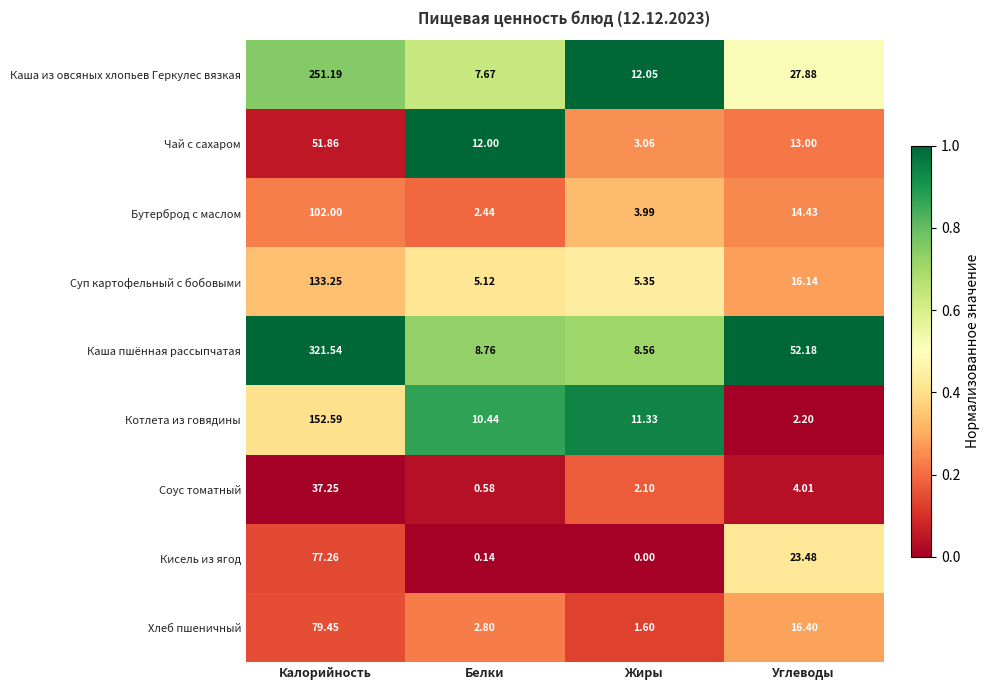

At which category is the sum across all series the highest?

Калорийность